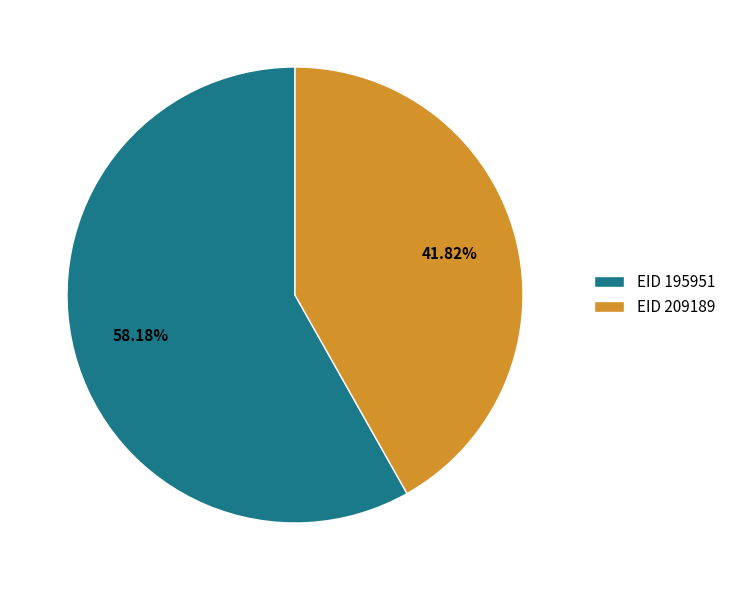

Is the sum of EID 195951 and EID 209189 greater than half?

Yes